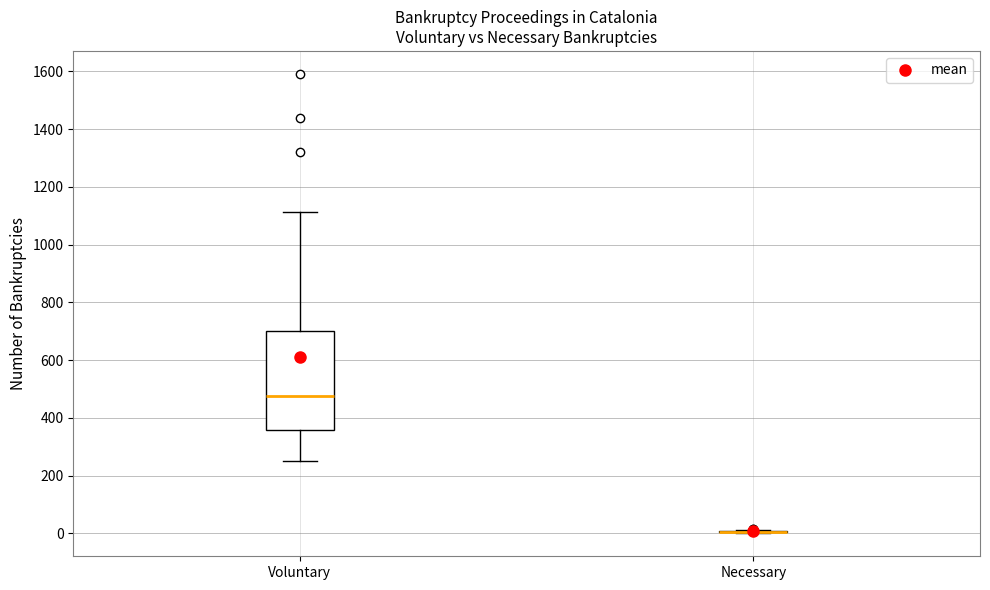

Reading left to right, transcribe this box plot: for each box, give where its median line is, the range the box spans, and where its two whiskers end, as read against the y-axis. The values are not printed on the chart, so give them approximately, as read against the axis.

Voluntary: median 480, box 360 to 700, whiskers 240 to 1120
Necessary: box collapsed to a line at 0, whiskers 0 to 20